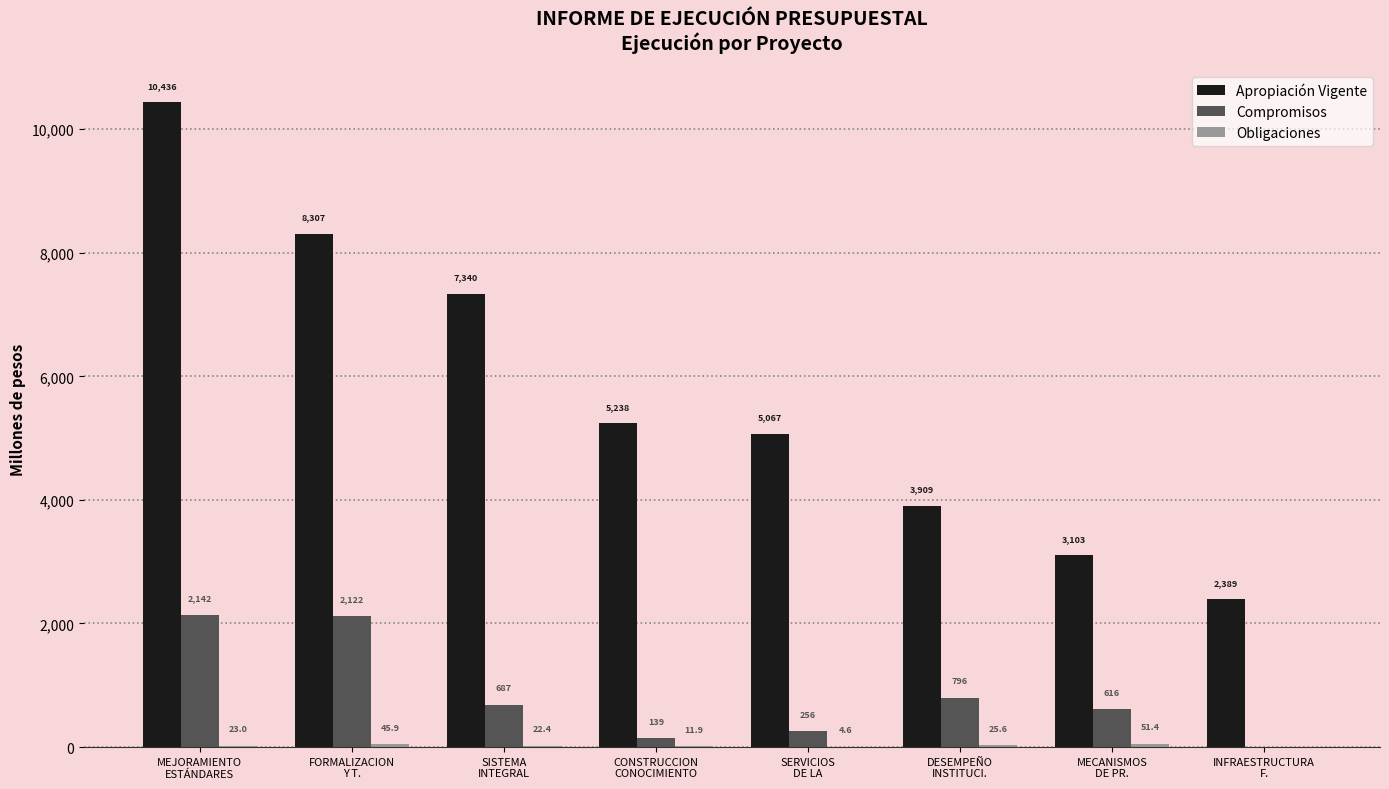

Which series has the largest total across all categories?

Apropiación Vigente